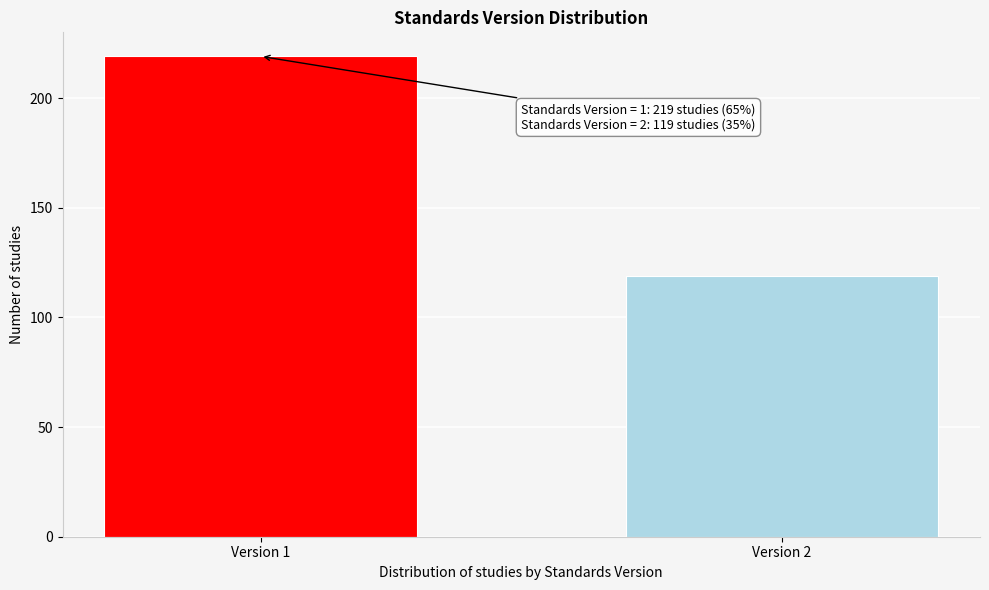

Reading left to right, what are all the values shown in this chart?

219	119